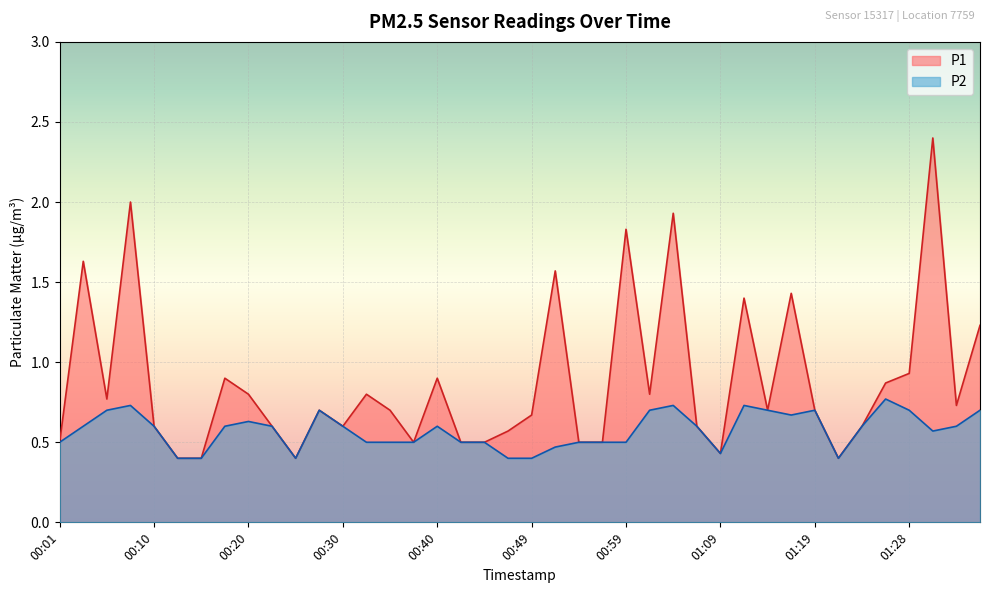

Rank the series at 01:19 from highest to lowest value.

P1, P2